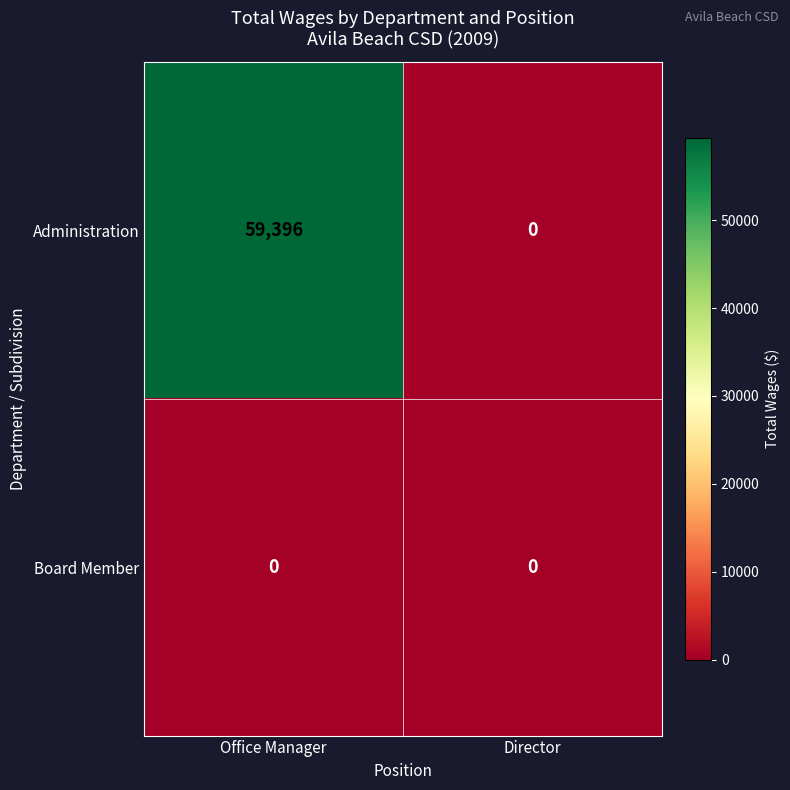

Rank the series by their average value, from highest to lowest.

Administration, Board Member